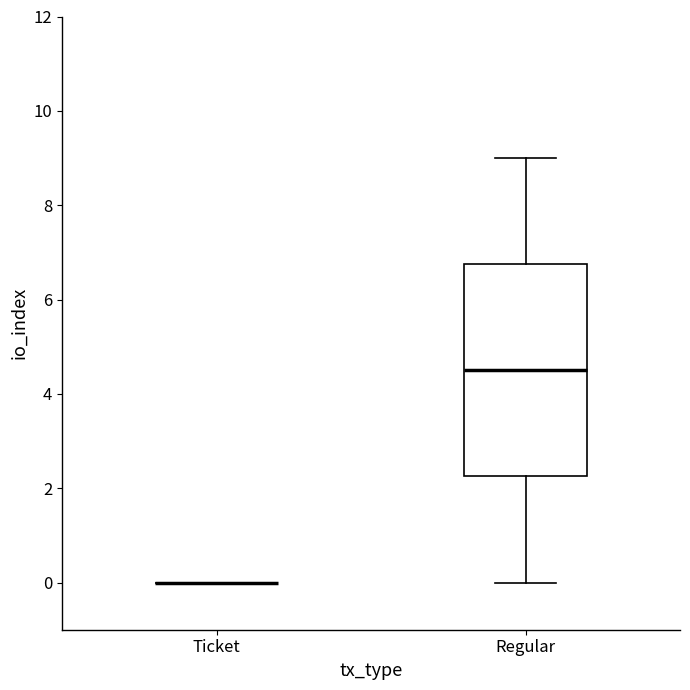

Reading left to right, read every box against the y-axis: the position of its median line, the range the box covers, and the ends of its whiskers. The values are not printed on the chart, so give them approximately, as read against the axis.

Ticket: box collapsed to a line at 0.0, whiskers 0.0 to 0.0
Regular: median 4.6, box 2.2 to 6.8, whiskers 0.0 to 9.0